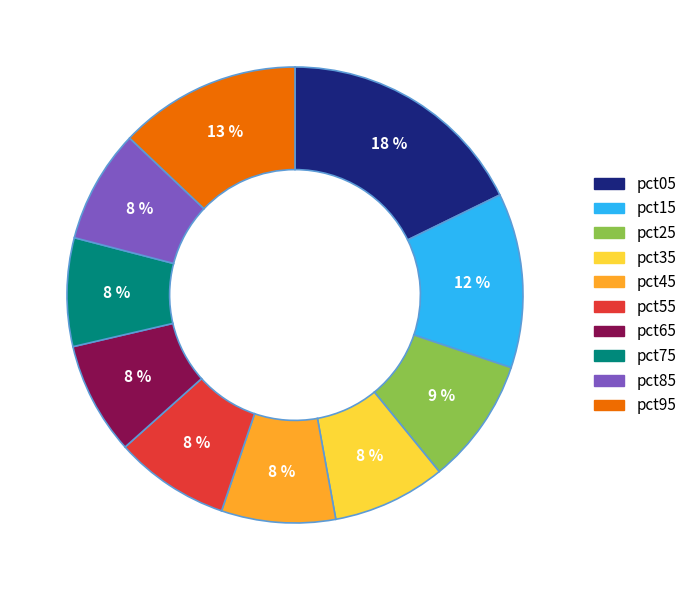

Approximately how many times larger is the value at pct05 compared to pct95?

1.4